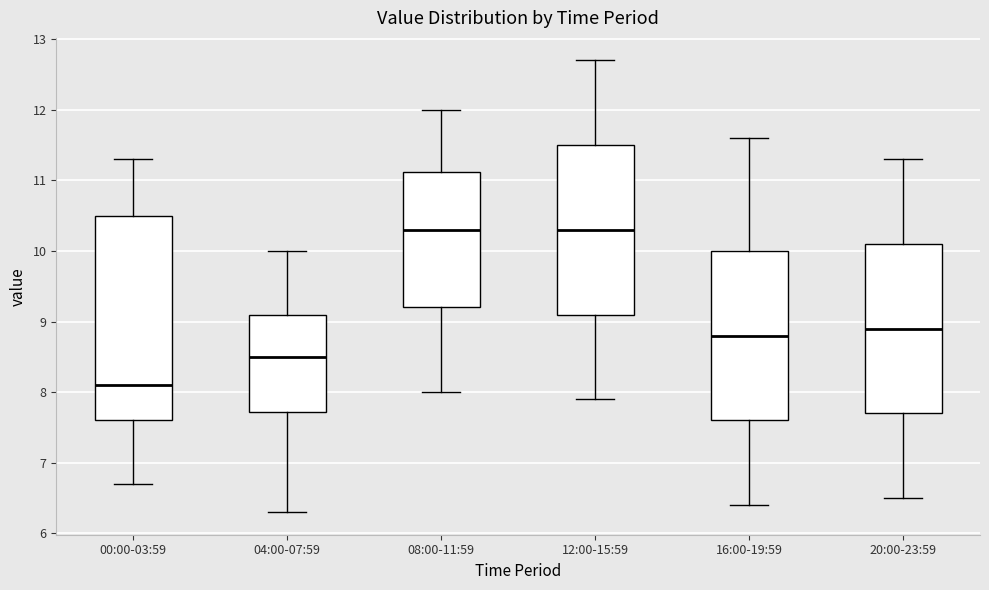

Reading left to right, transcribe this box plot: for each box, give where its median line is, the range the box spans, and where its two whiskers end, as read against the y-axis. The values are not printed on the chart, so give them approximately, as read against the axis.

00:00-03:59: median 8.1, box 7.6 to 10.5, whiskers 6.7 to 11.3
04:00-07:59: median 8.5, box 7.7 to 9.1, whiskers 6.3 to 10.0
08:00-11:59: median 10.3, box 9.2 to 11.1, whiskers 8.0 to 12.0
12:00-15:59: median 10.3, box 9.1 to 11.5, whiskers 7.9 to 12.7
16:00-19:59: median 8.8, box 7.6 to 10.0, whiskers 6.4 to 11.6
20:00-23:59: median 8.9, box 7.7 to 10.1, whiskers 6.5 to 11.3